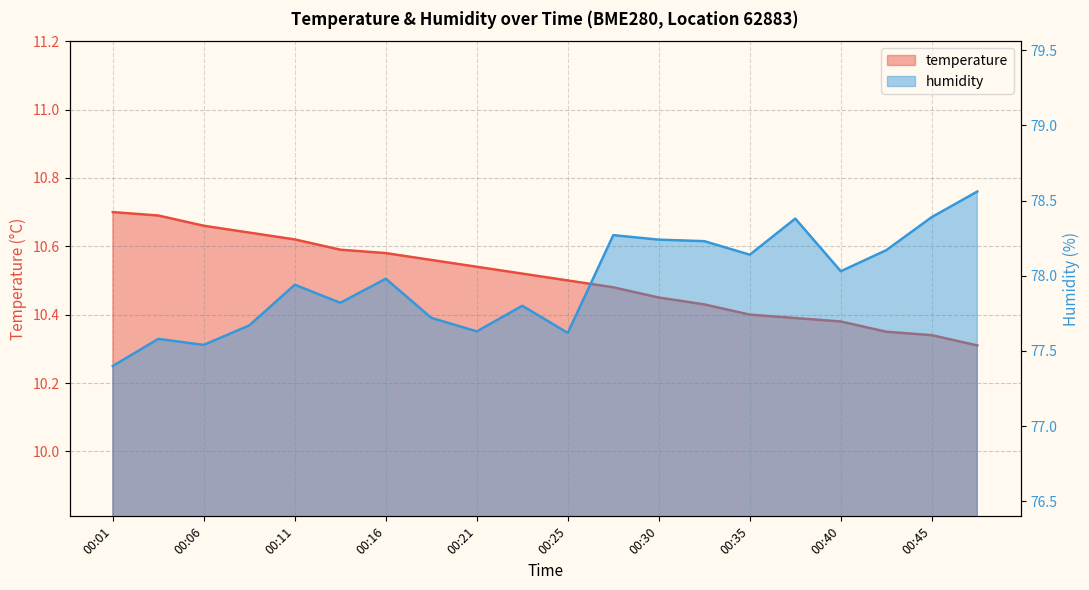

What are all the series names shown in the legend?

temperature, humidity